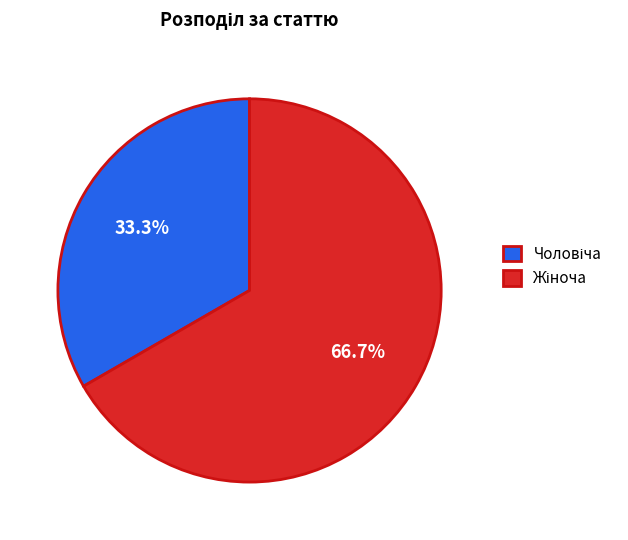

Does any single category account for the majority?

Yes